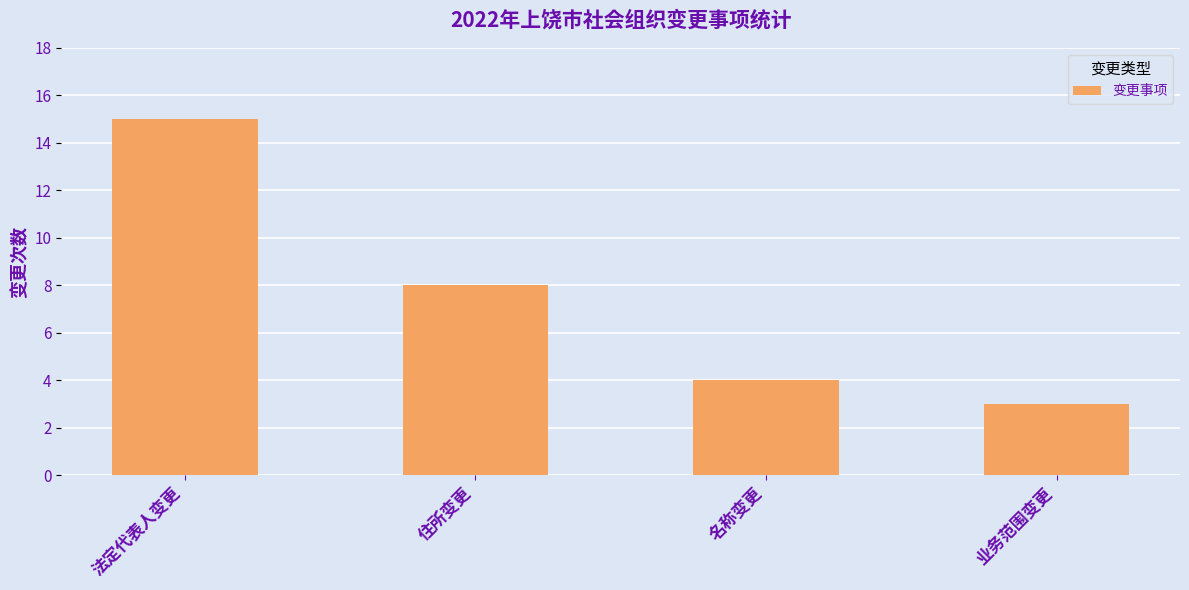

List the labels in order of value, largest first.

法定代表人变更, 住所变更, 名称变更, 业务范围变更